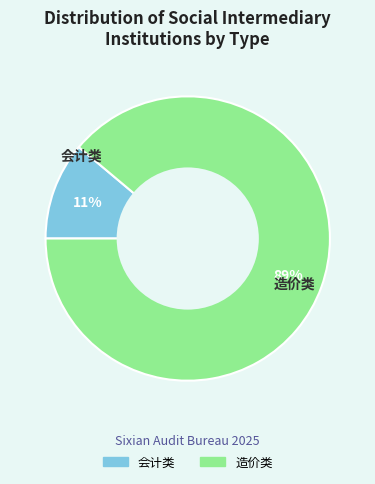

Which category has the smallest portion of the pie?

会计类